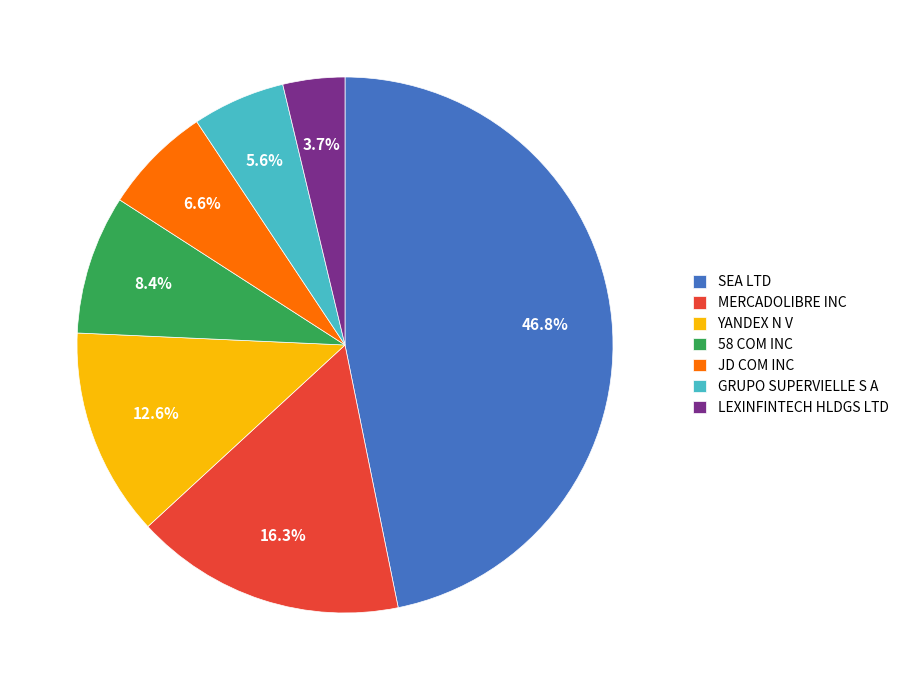

What portion of the pie excludes SEA LTD?

53.2%